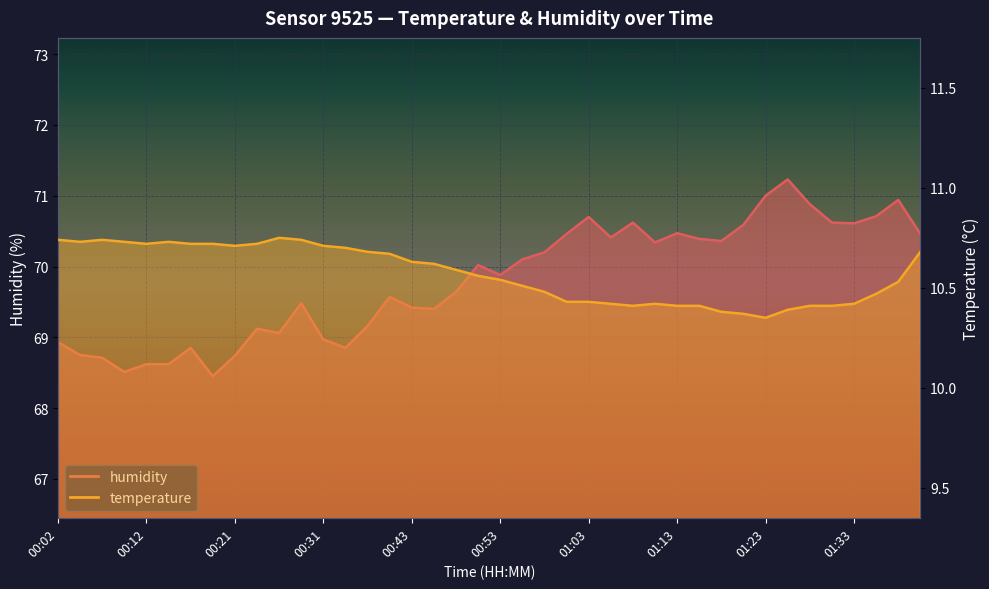

True or false: temperature has a value of 4.3 at 00:43.

False